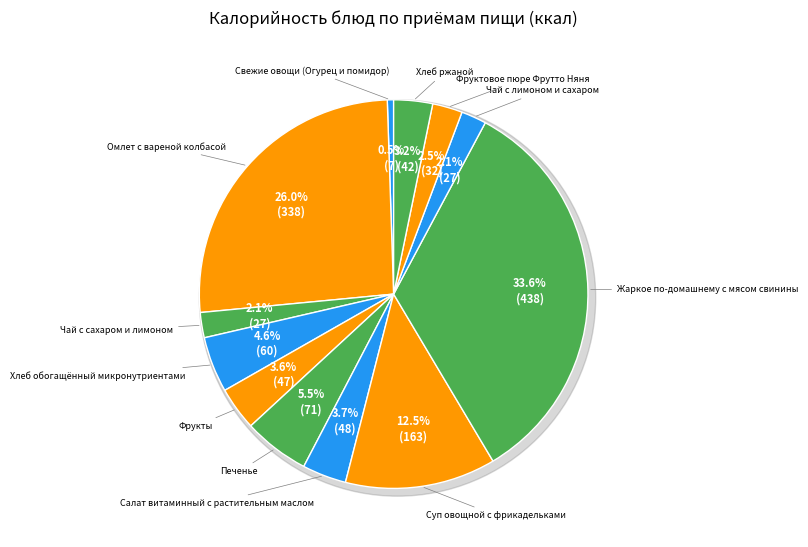

Rank the categories by value from lowest to highest.

Свежие овощи (Огурец и помидор), Чай с сахаром и лимоном, Чай с лимоном и сахаром, Фруктовое пюре Фрутто Няня, Хлеб ржаной, Фрукты, Салат витаминный с растительным маслом, Хлеб обогащённый микронутриентами, Печенье, Суп овощной с фрикадельками, Омлет с вареной колбасой, Жаркое по-домашнему с мясом свинины